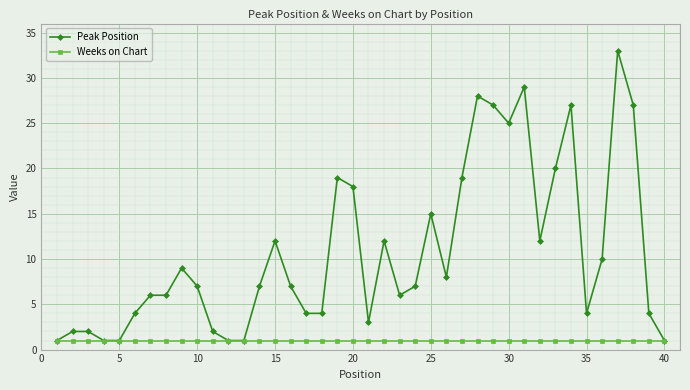

Reading left to right, what are all the values shown in this chart?

Peak Position: 1	2	2	1	1	4	6	6	9	7	2	1	1	7	12	7	4	4	19	18	3	12	6	7	15	8	19	28	27	25	29	12	20	27	4	10	33	27	4	1
Weeks on Chart: 1	1	1	1	1	1	1	1	1	1	1	1	1	1	1	1	1	1	1	1	1	1	1	1	1	1	1	1	1	1	1	1	1	1	1	1	1	1	1	1